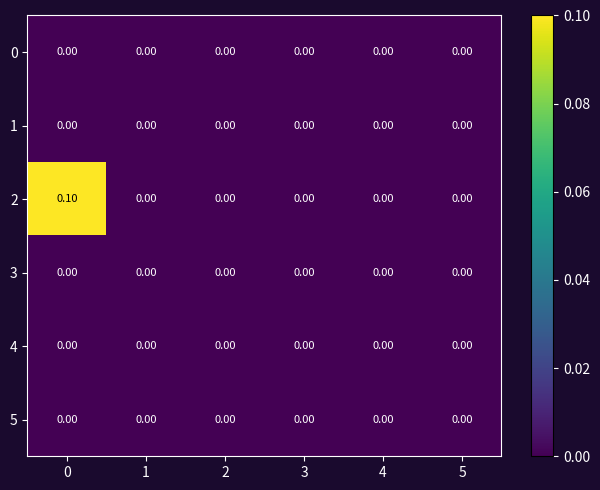

How many data points does each series have?

6